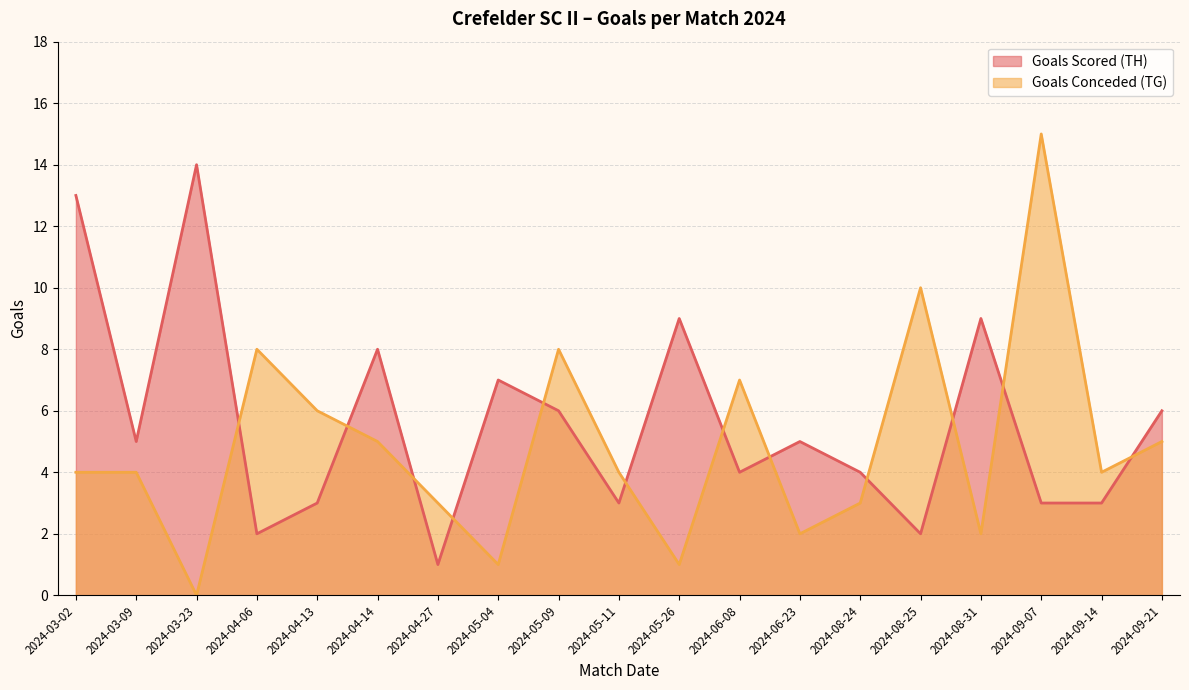

Which has a higher value, 2024-08-25 or 2024-05-26?

2024-05-26